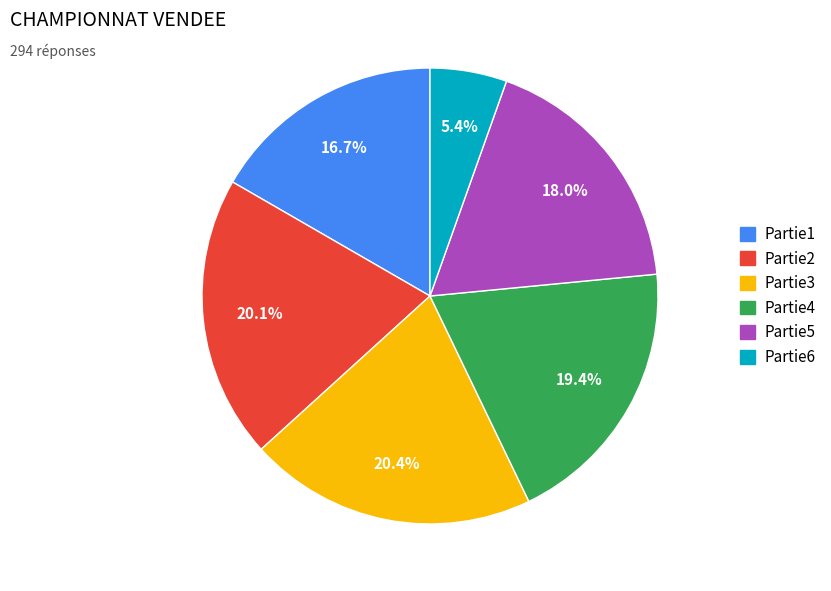

How much of the chart is everything except Partie4?

80.6%